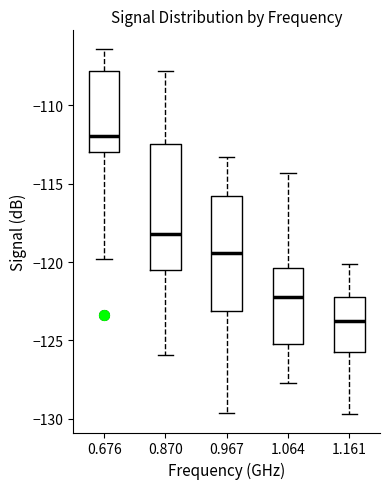

Which box's median line is the highest?

0.676